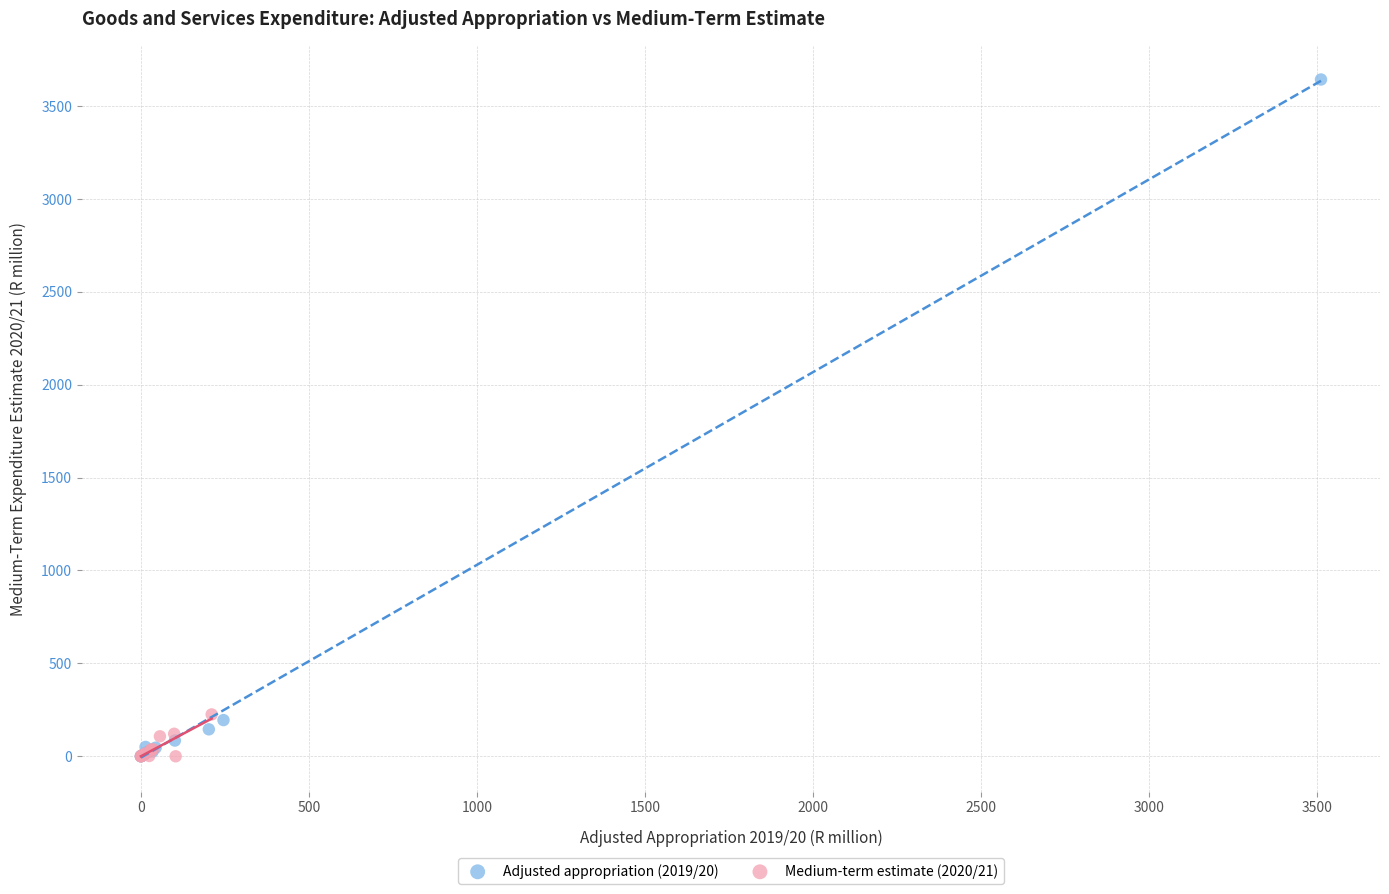

Which series has the largest Y range (max minus min)?

Adjusted appropriation (2019/20)